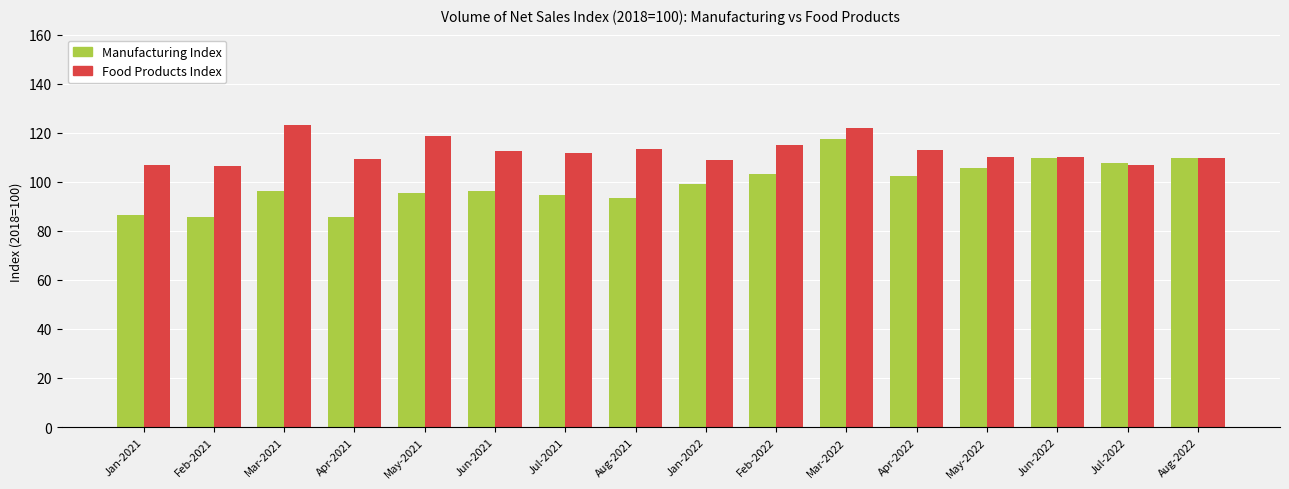

The Manufacturing Index series shows 65.1 at Jul-2021. True or false?

False